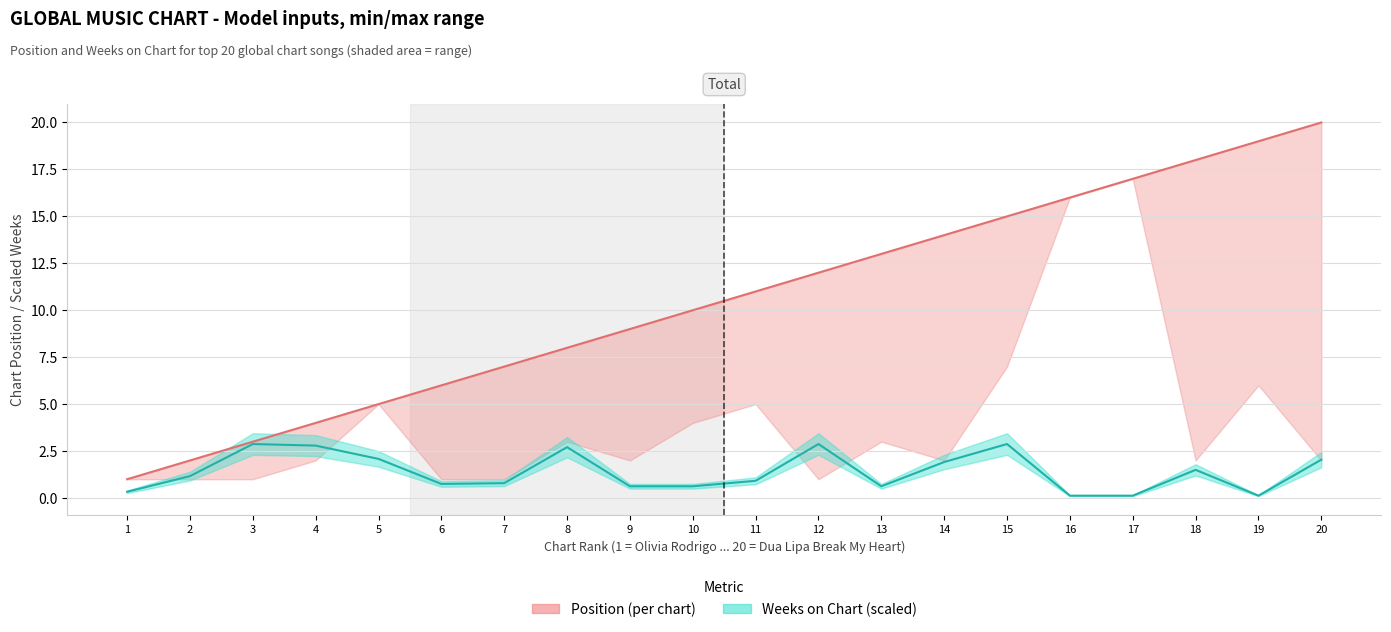

At which label does Weeks on Chart (scaled) first exceed 1?

2